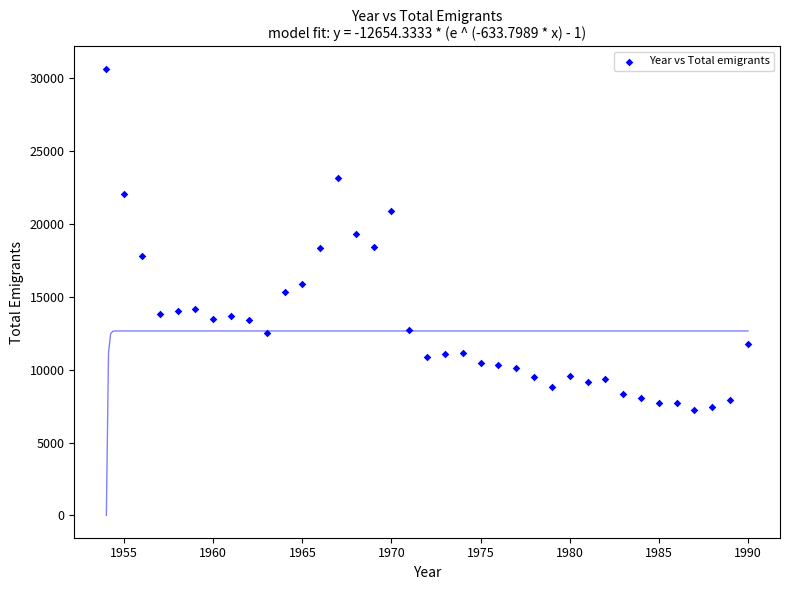

What is the range of Y values (max minus min)?

23432